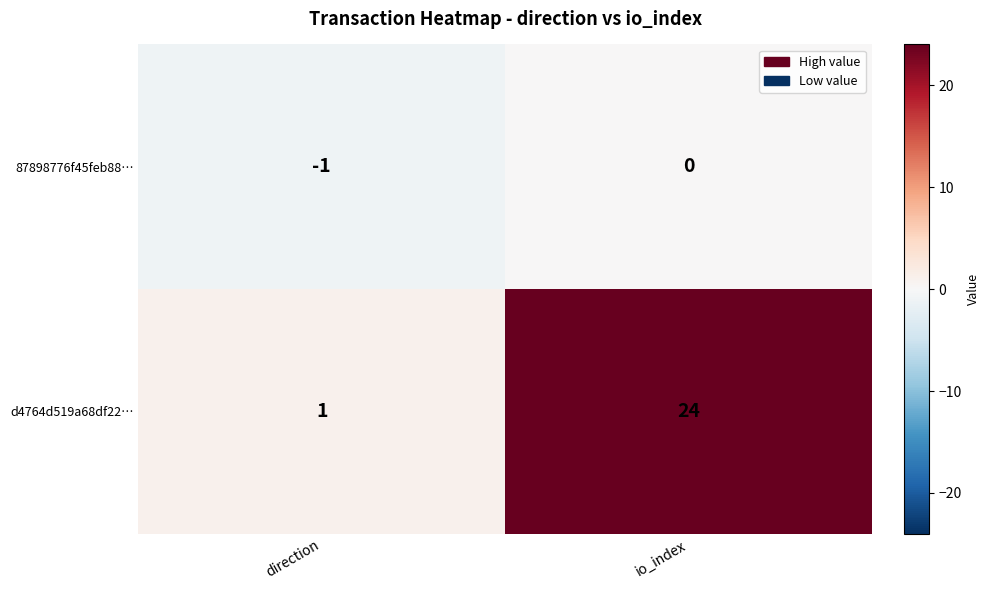

At how many categories does at least one series exceed 2?

1